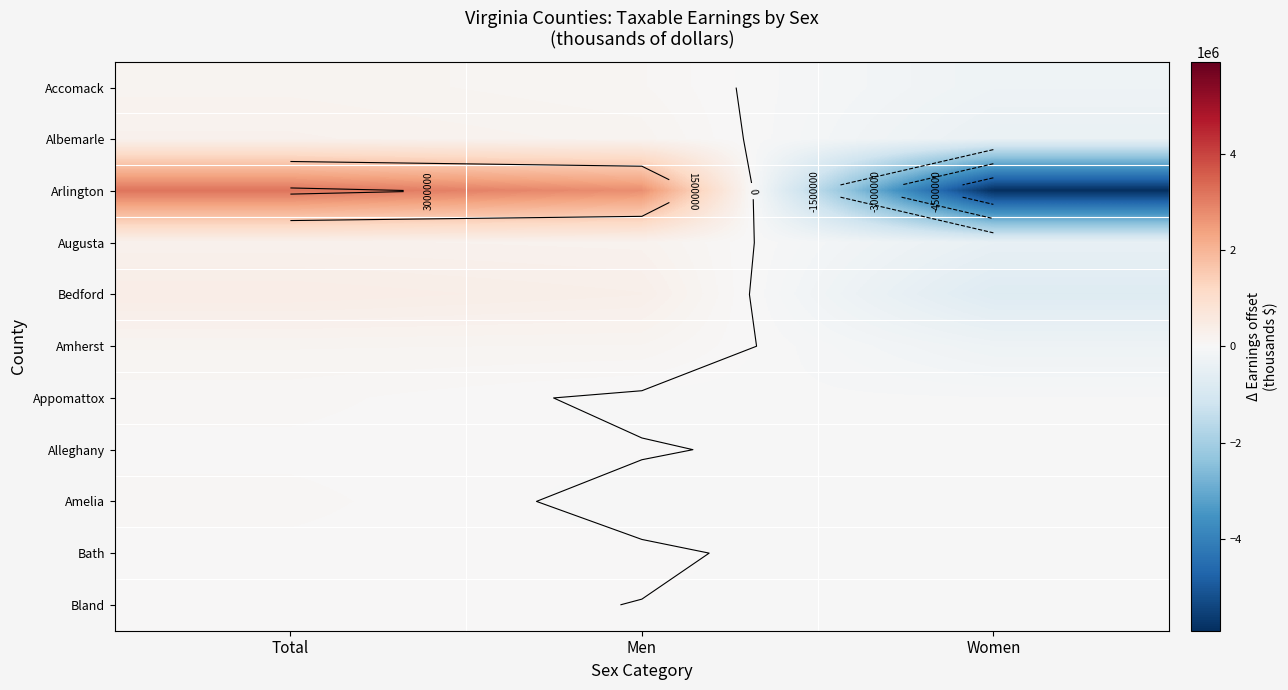

What is the approximate value of Accomack at Women?

-270263.3